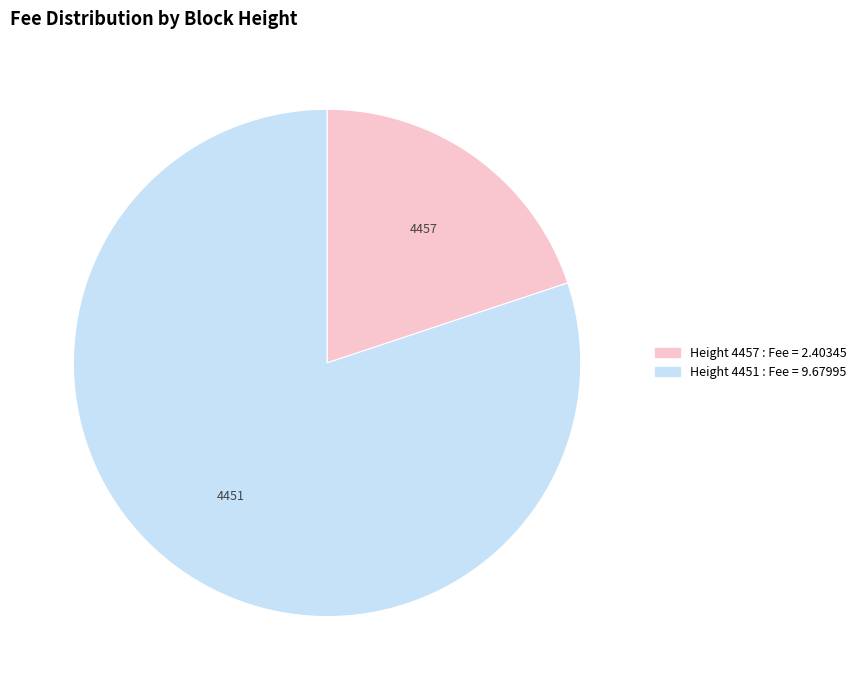

Is there a majority slice in this chart?

Yes